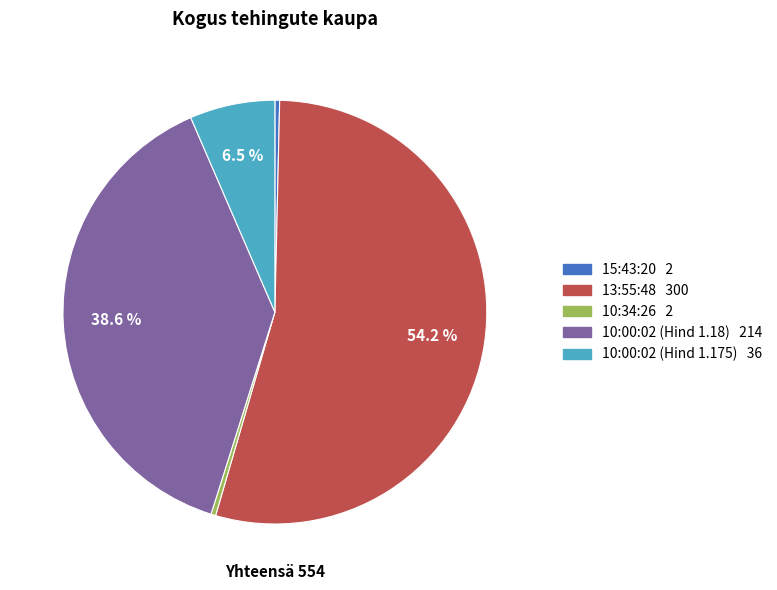

Which has a higher value, 15:43:20 or 10:00:02 (Hind 1.175)?

10:00:02 (Hind 1.175)